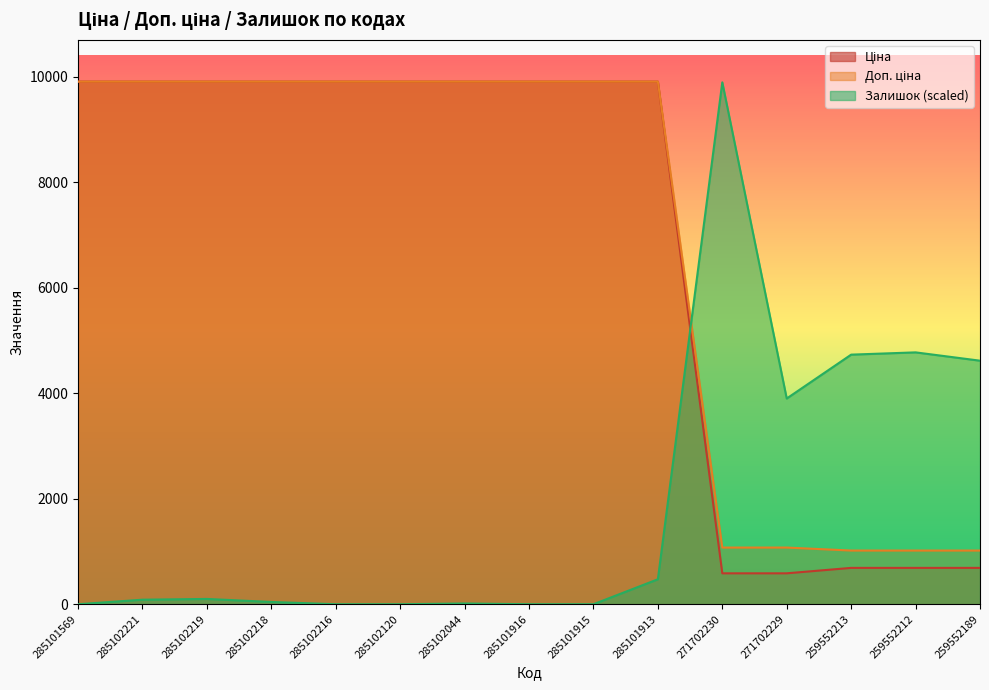

True or false: Залишок has more than 0 interior local peaks.

True